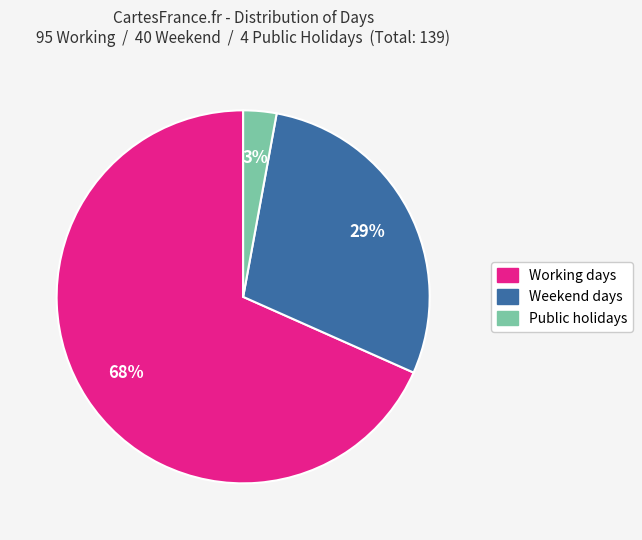

Combined, do Working days and Weekend days account for over 50%?

Yes